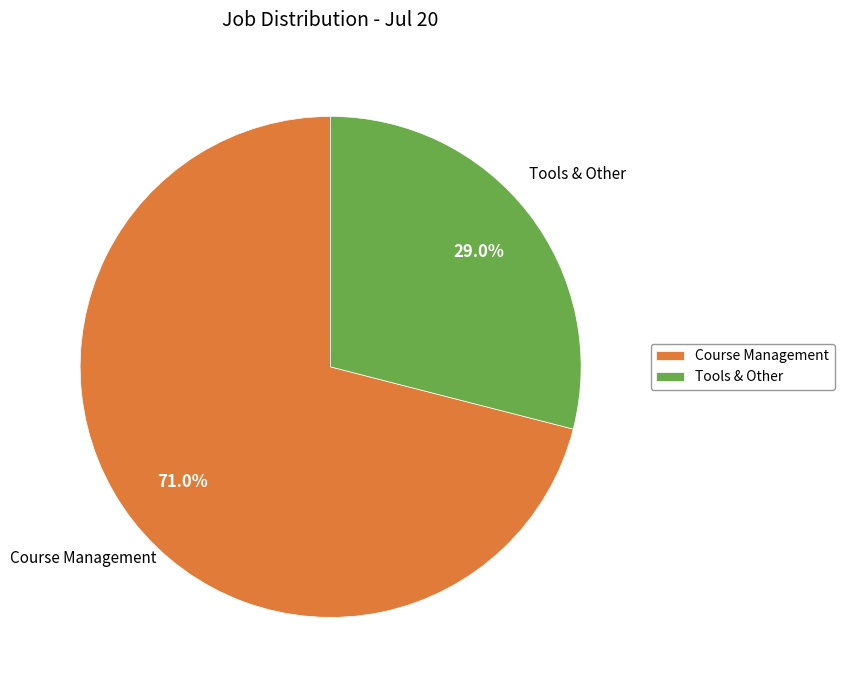

To the nearest percent, what is the difference between the largest and smallest slice percentages?

42%